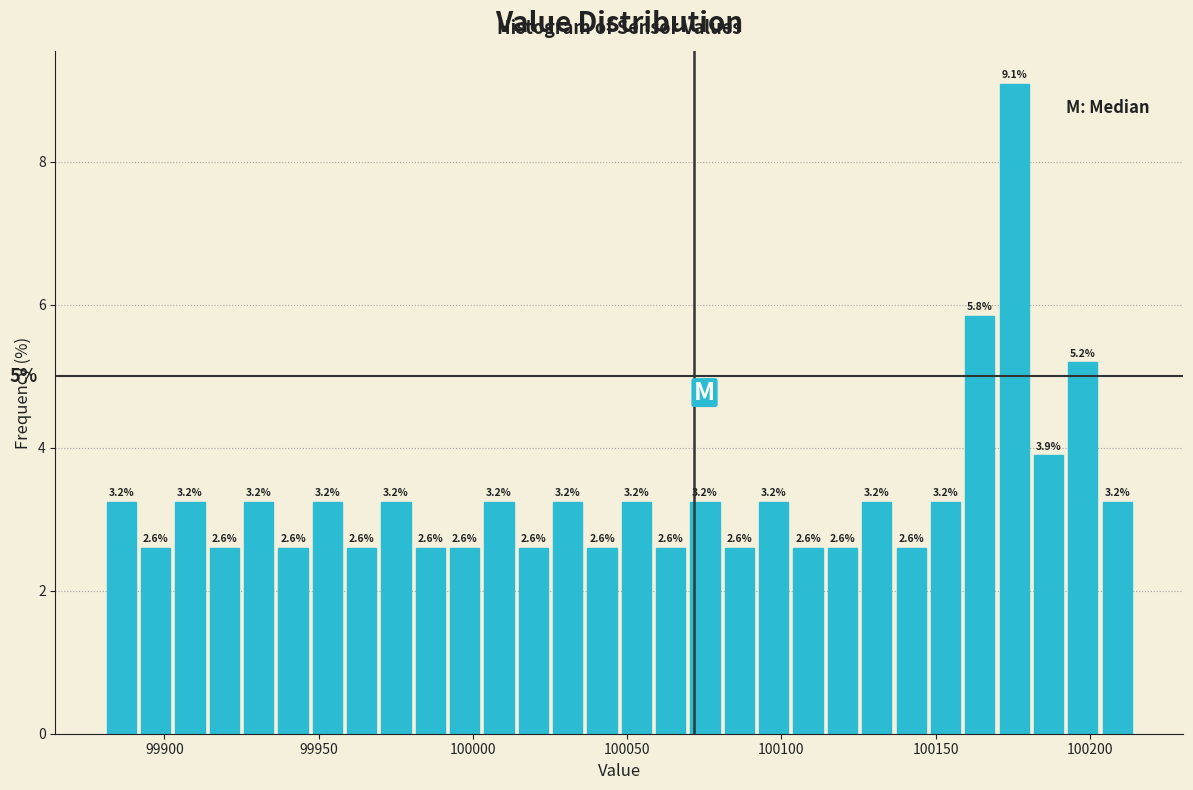

Around what value on the x-axis is the tallest bar? Give the approximate position of its centre, as read against the axis.

100175